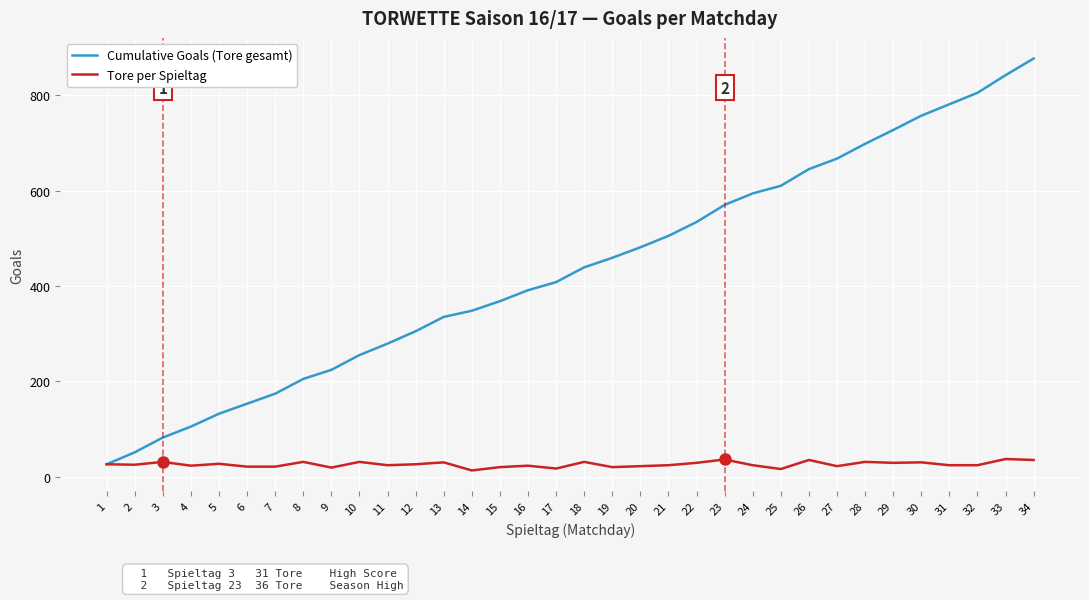

Between 1 and 30, which series saw the biggest shift?

Cumulative Goals (Tore gesamt)